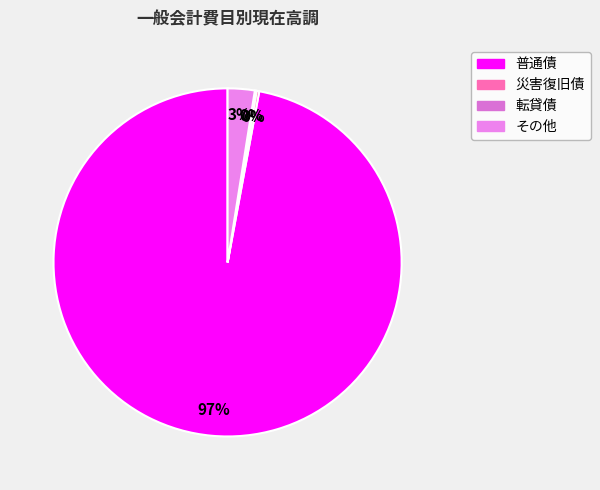

What portion of the pie excludes その他?

97.5%